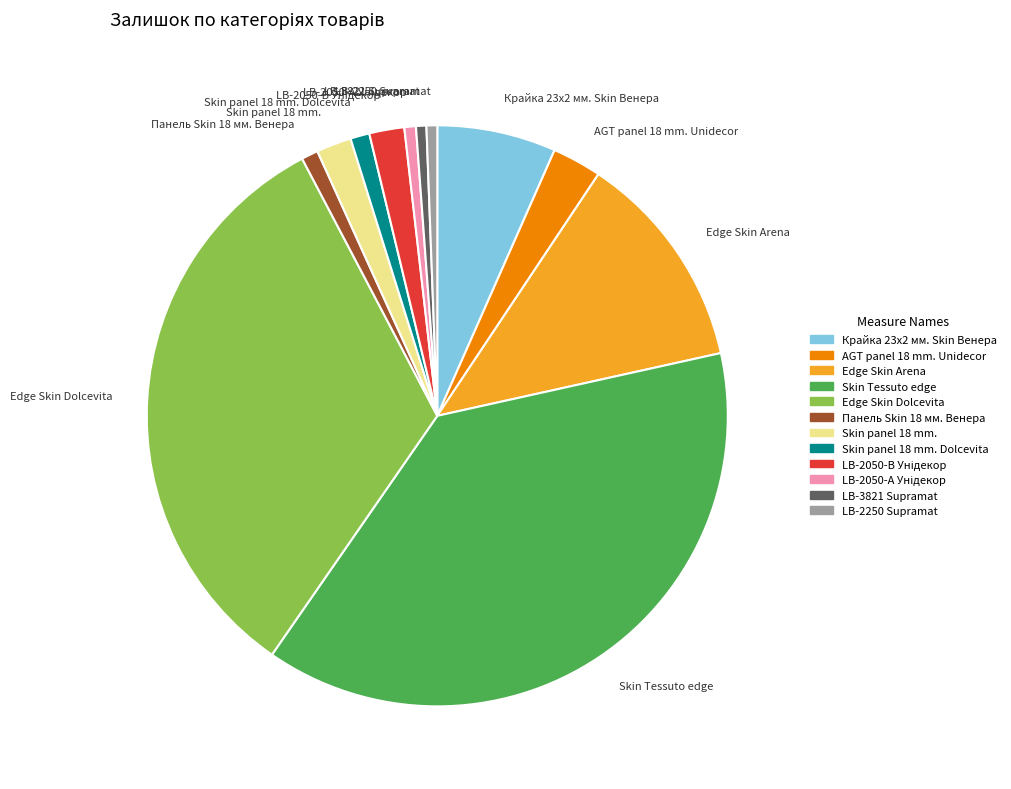

Which category has the biggest portion of the pie?

Skin Tessuto edge